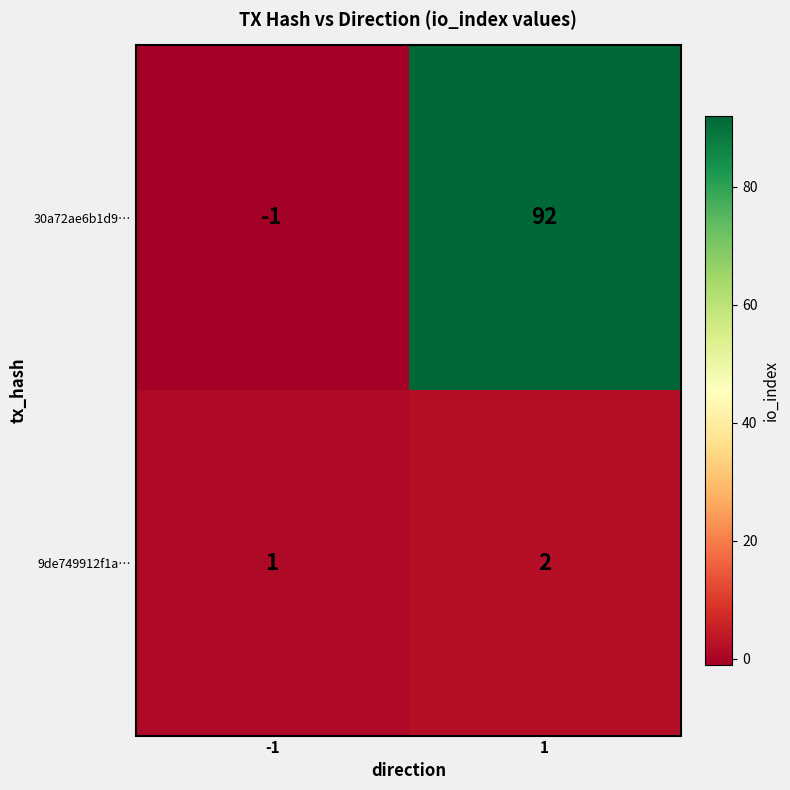

Which label corresponds to the smallest value in the chart?

-1